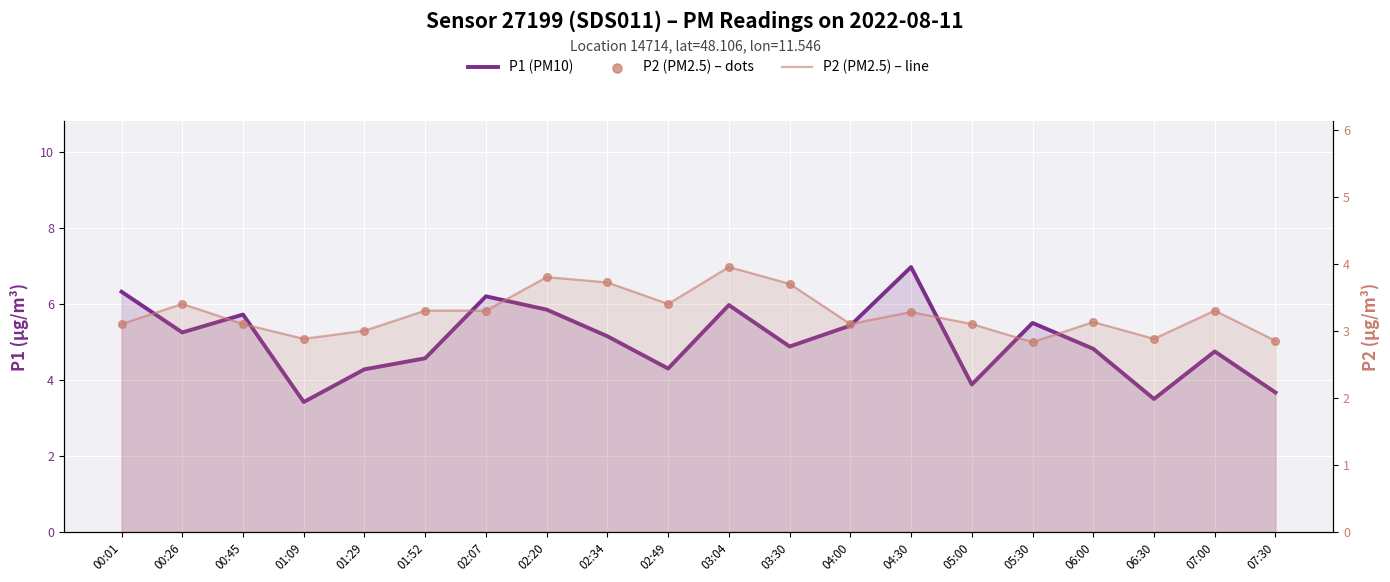

At which category is the sum across all series the highest?

03:04